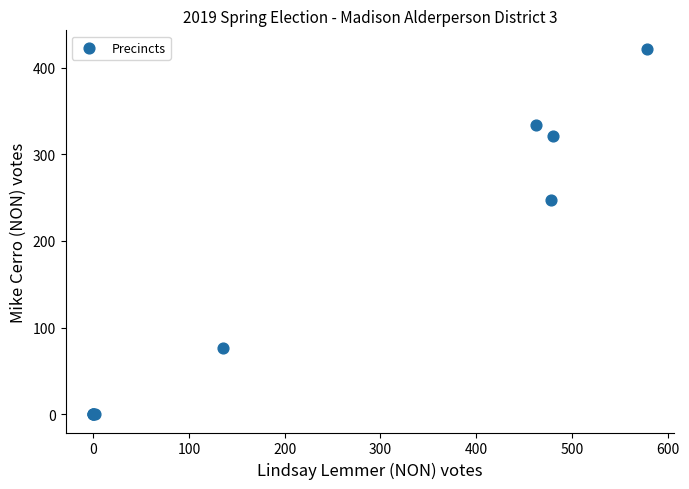

What Y value in the scatter plot is closest to 211?

247